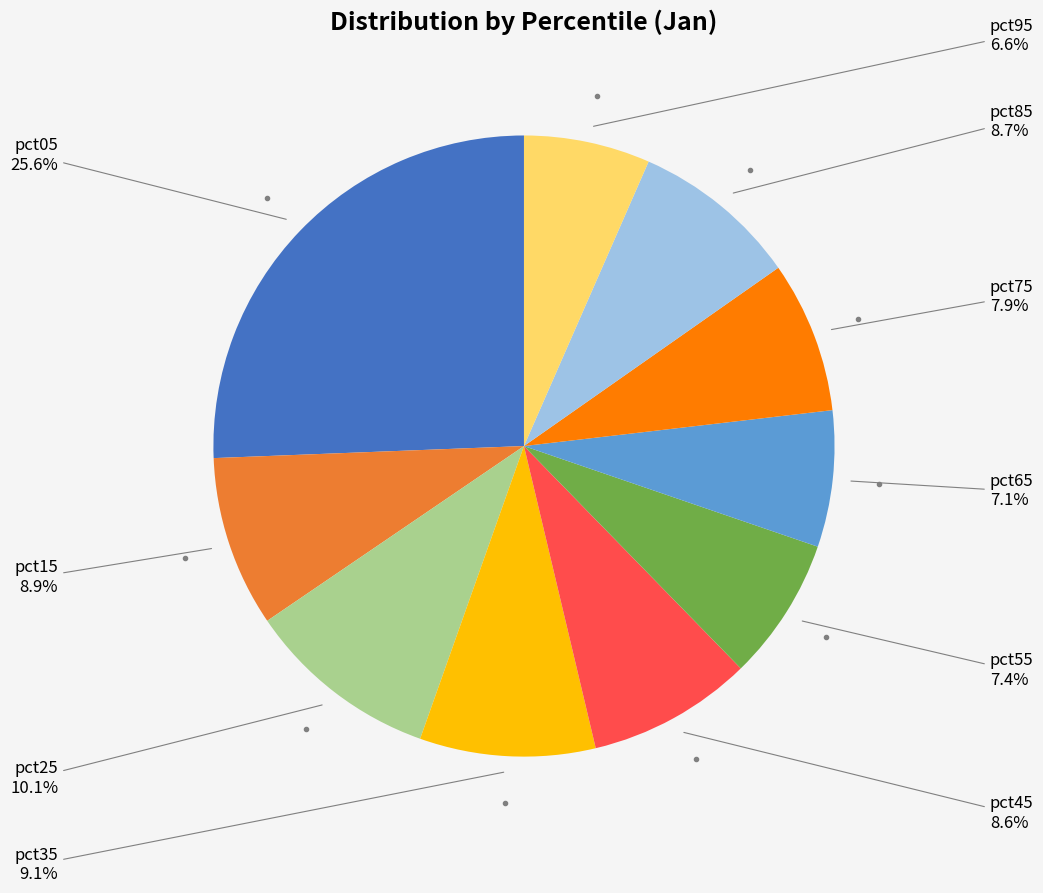

Is there a majority slice in this chart?

No